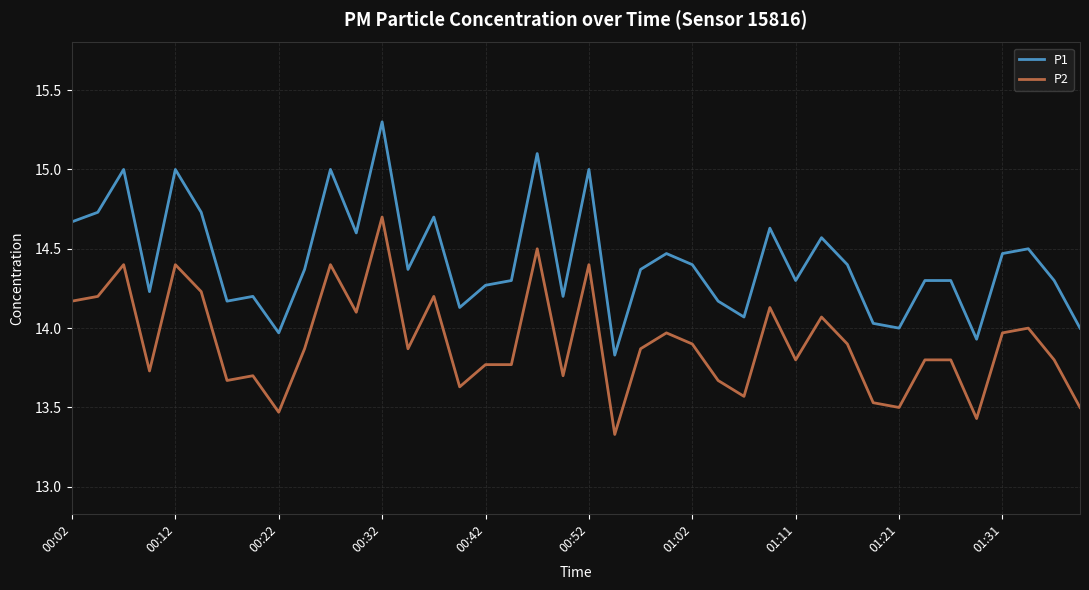

List the series in order of their overall mean, highest first.

P1, P2